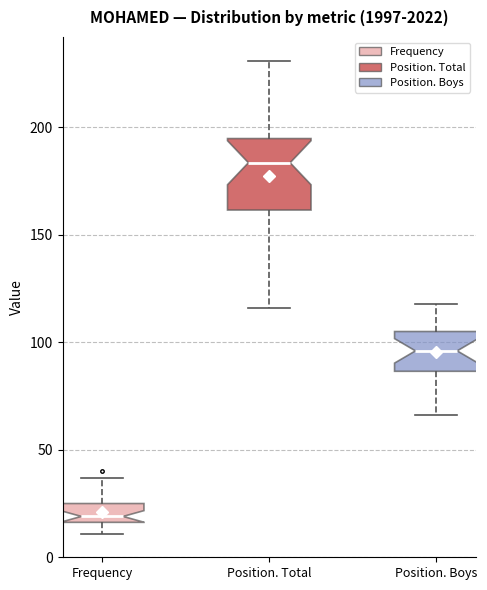

Which box has the highest median line?

Position. Total